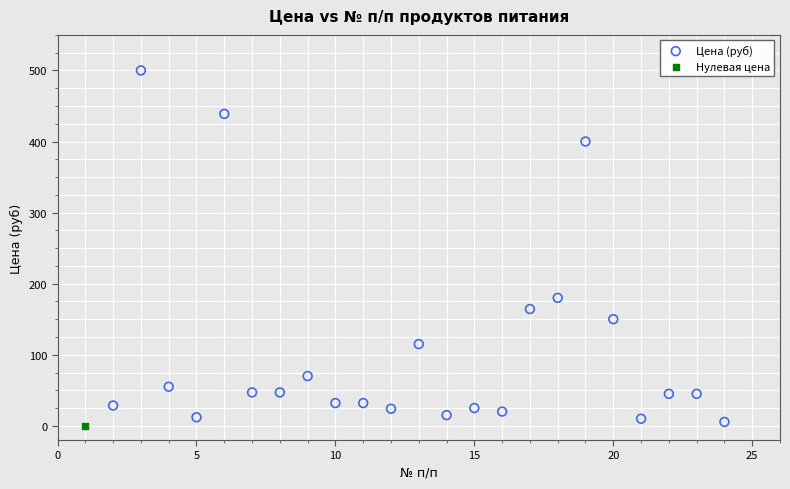

What are all the series names shown in the legend?

Цена (руб), Нулевая цена